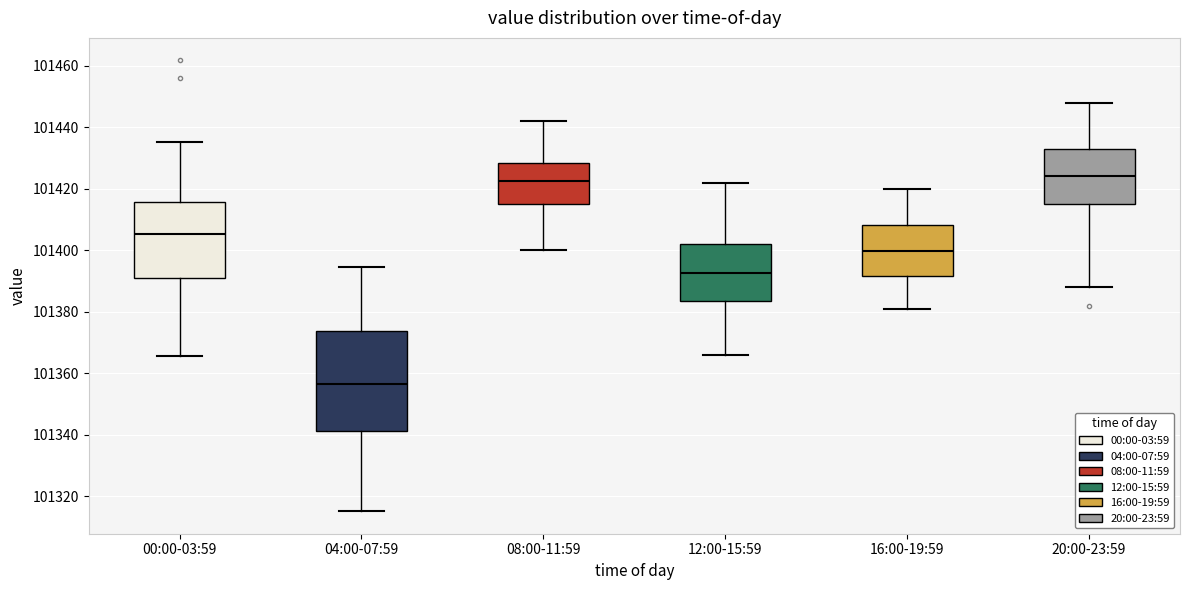

Which box is the tallest, from its lower edge to its upper edge?

04:00-07:59